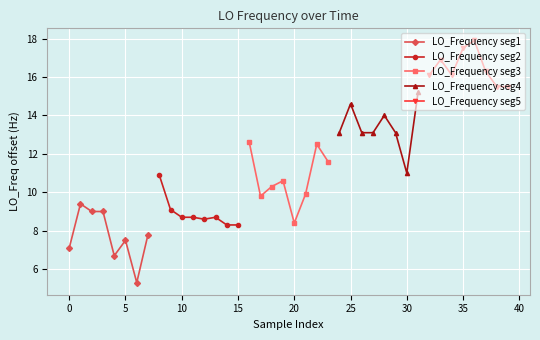

The value of LO_Frequency seg1 at 0 is 7.1. True or false?

True